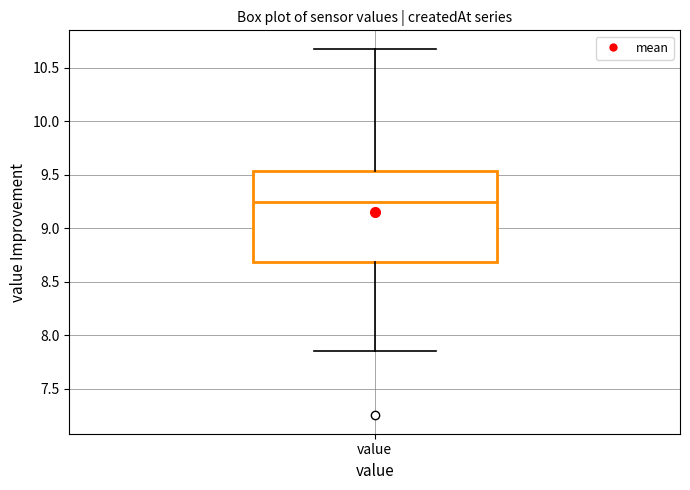

Where is the upper edge of the box for value on the y-axis? The values are not printed on the chart, so give them approximately, as read against the axis.

9.55